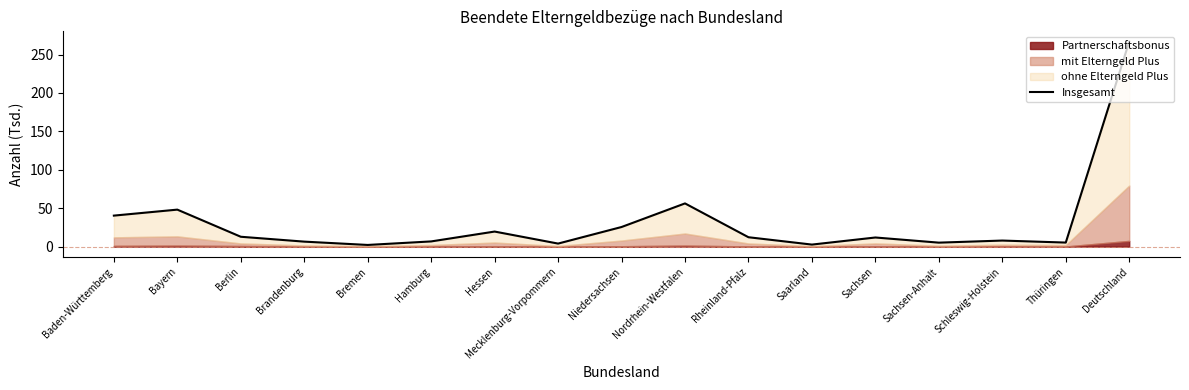

How many values exceed 11?

9